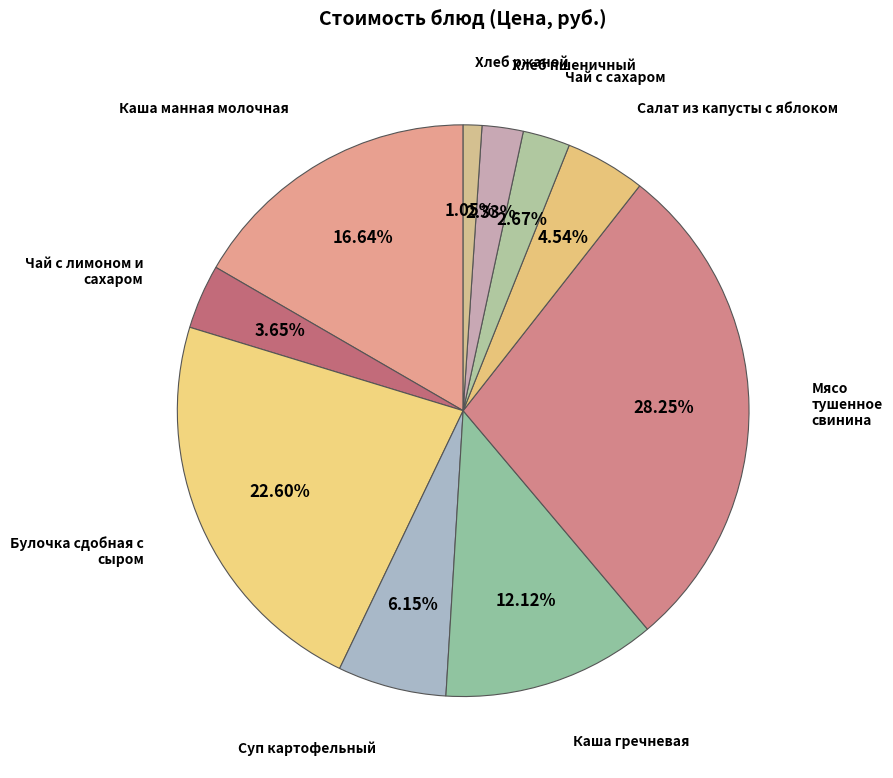

The Салат из капусты с яблоком slice represents 17% of the pie. True or false?

False